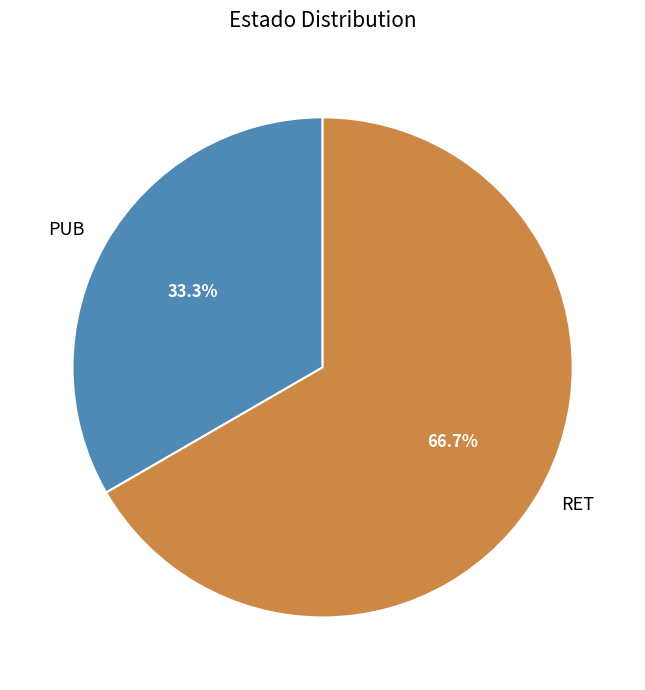

To the nearest percent, what is the combined percentage of RET and PUB?

100%